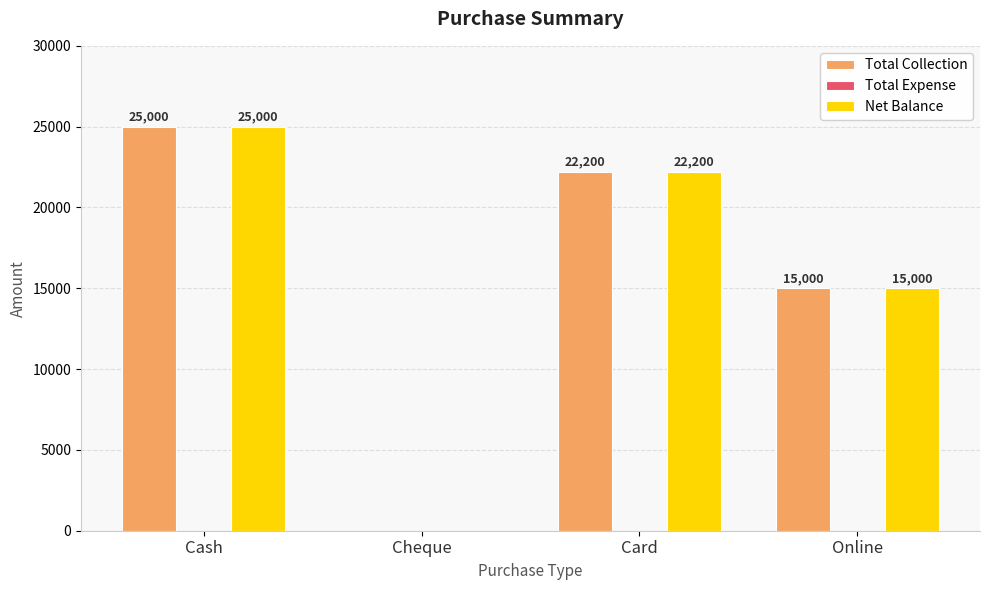

Is the value of Total Collection at Cheque greater than the value of Net Balance at Cash?

No